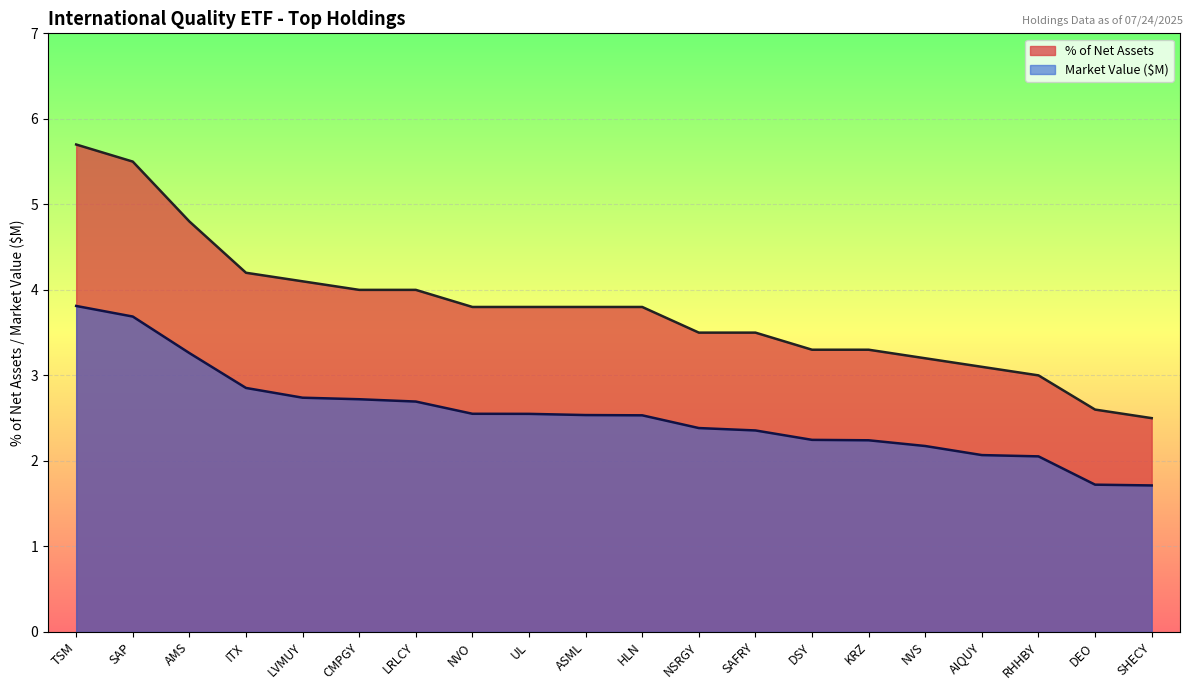

What is the difference between the highest and lowest values at SAP?

1.8